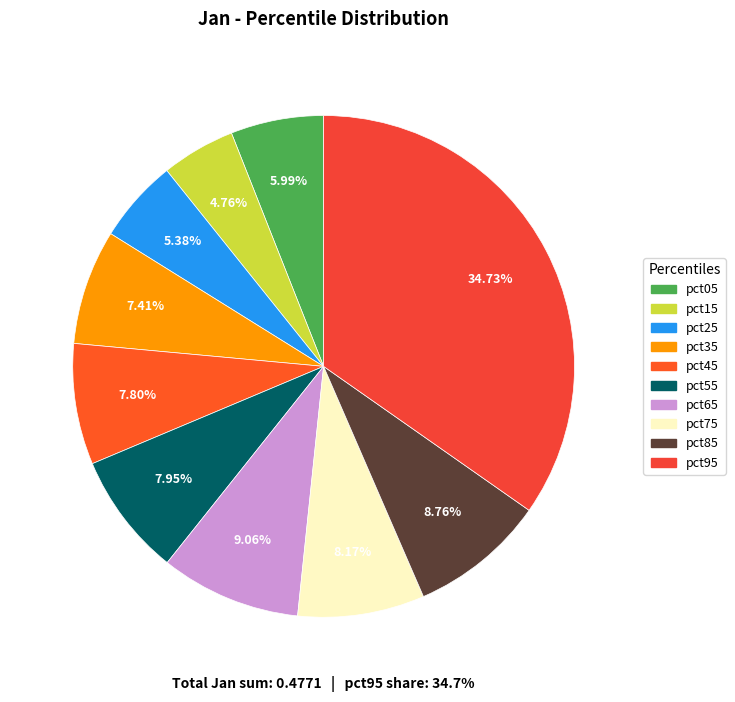

What is the smallest slice in the pie chart?

pct15